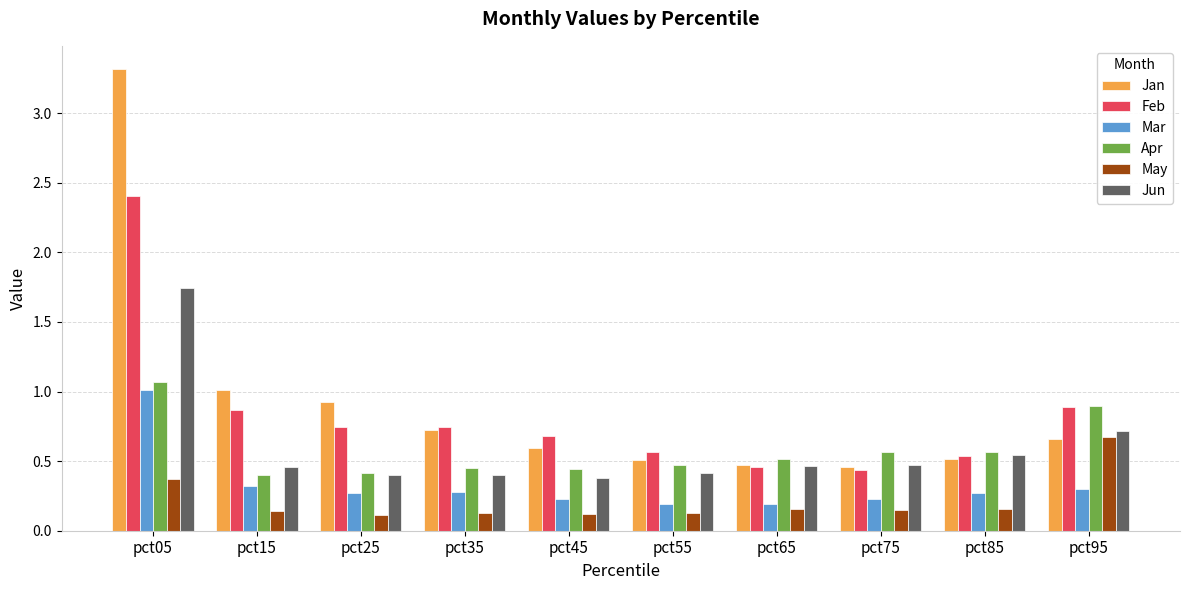

What is the sum of all Mar values?

3.3